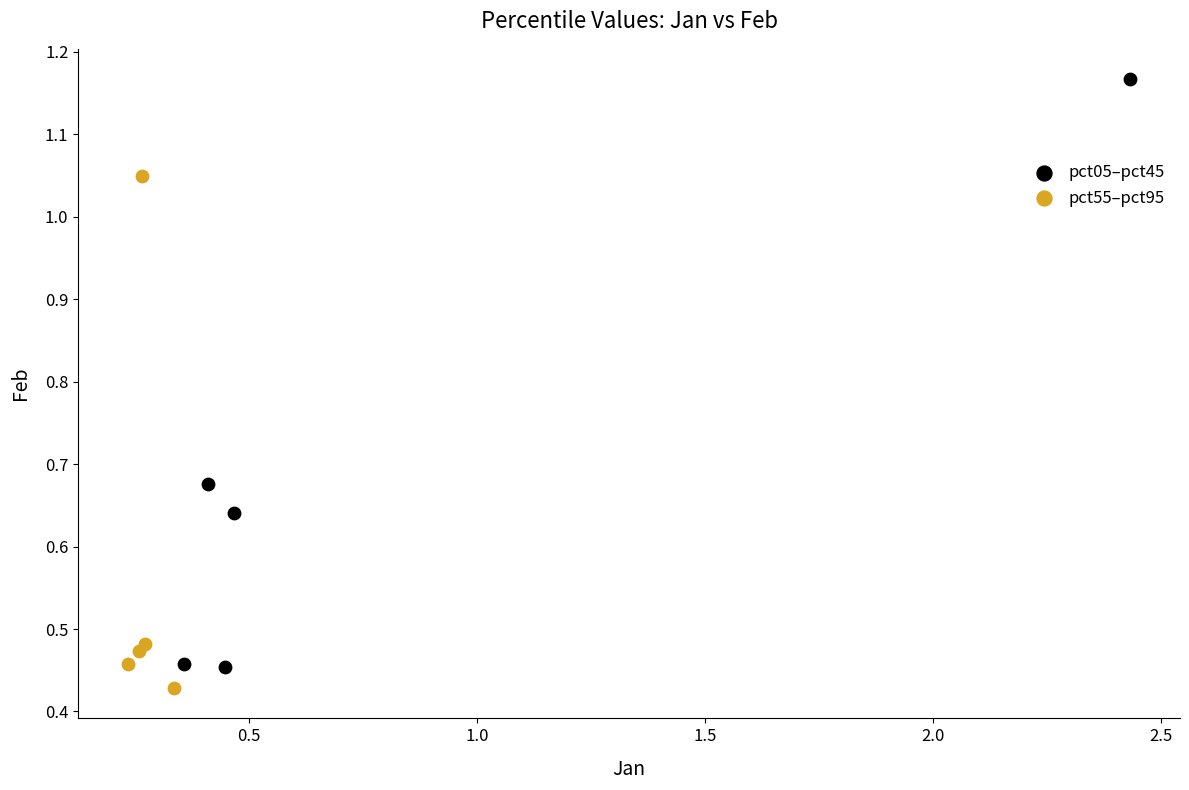

What are all the series names shown in the legend?

pct05–pct45, pct55–pct95